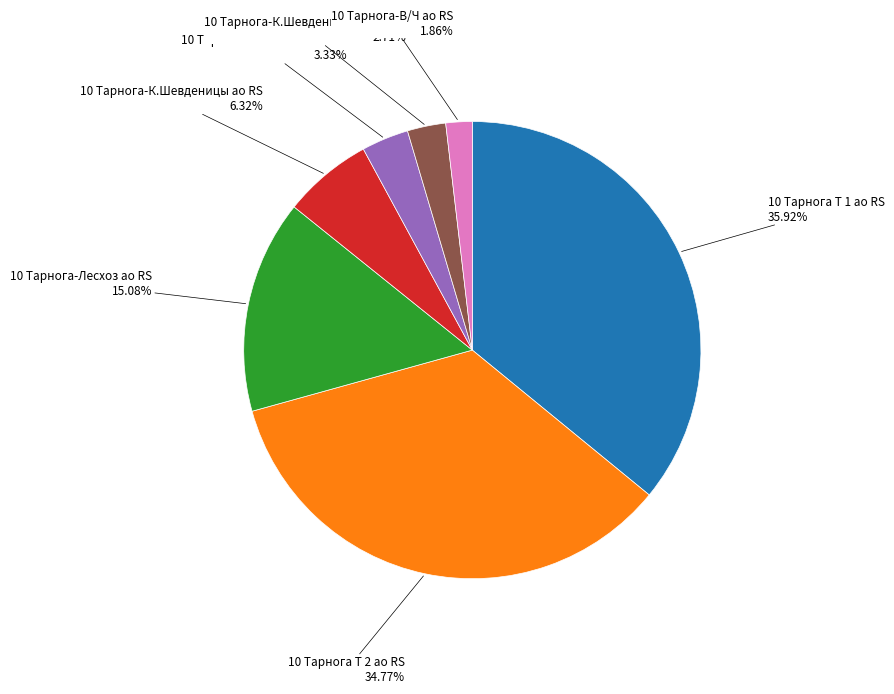

Does any single category account for the majority?

No